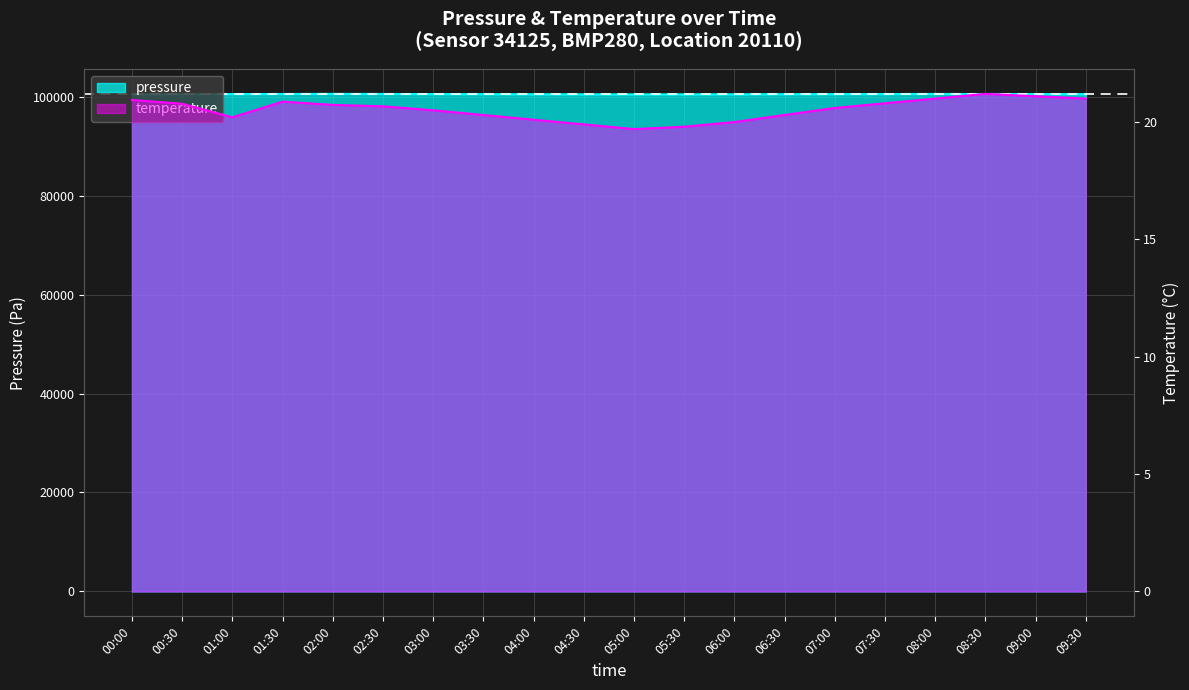

Is it true that pressure equals 100500.0 at 09:30?

True